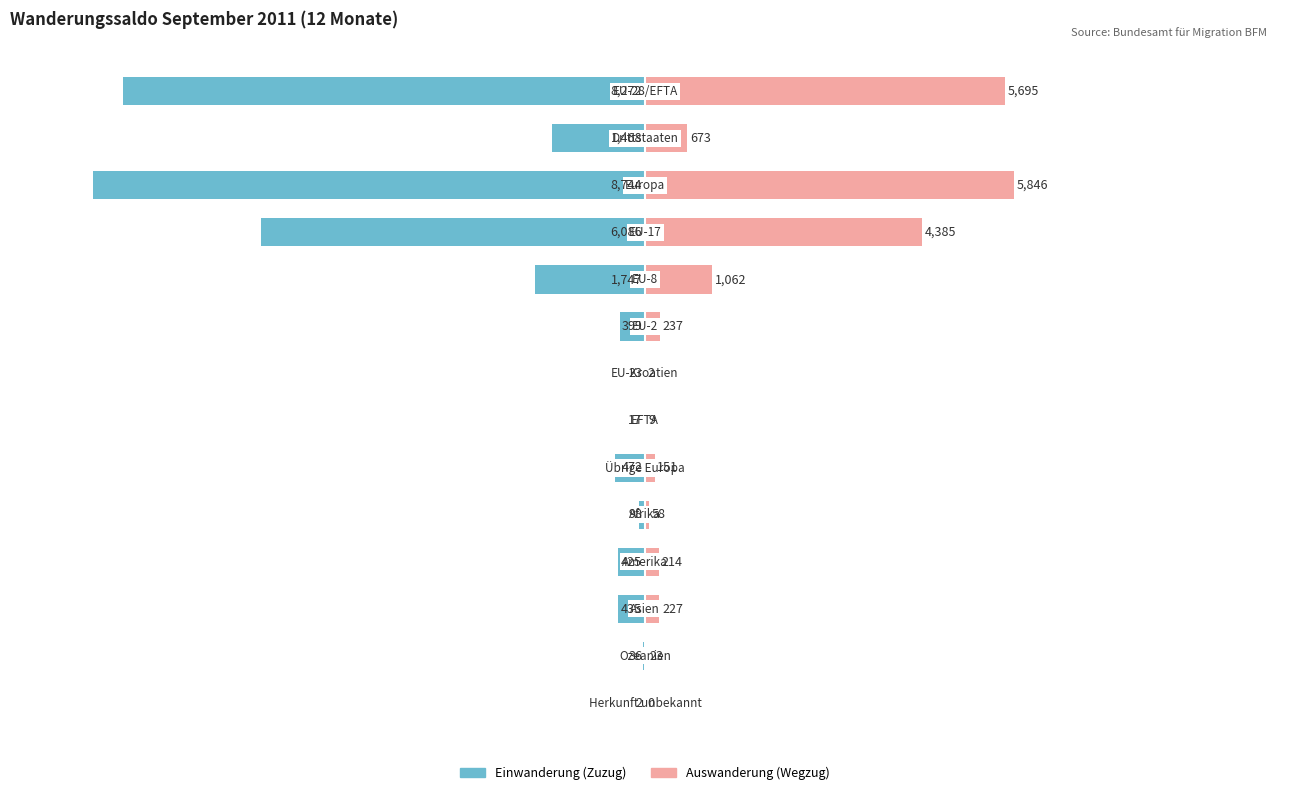

At how many categories does at least one series exceed -15?

14